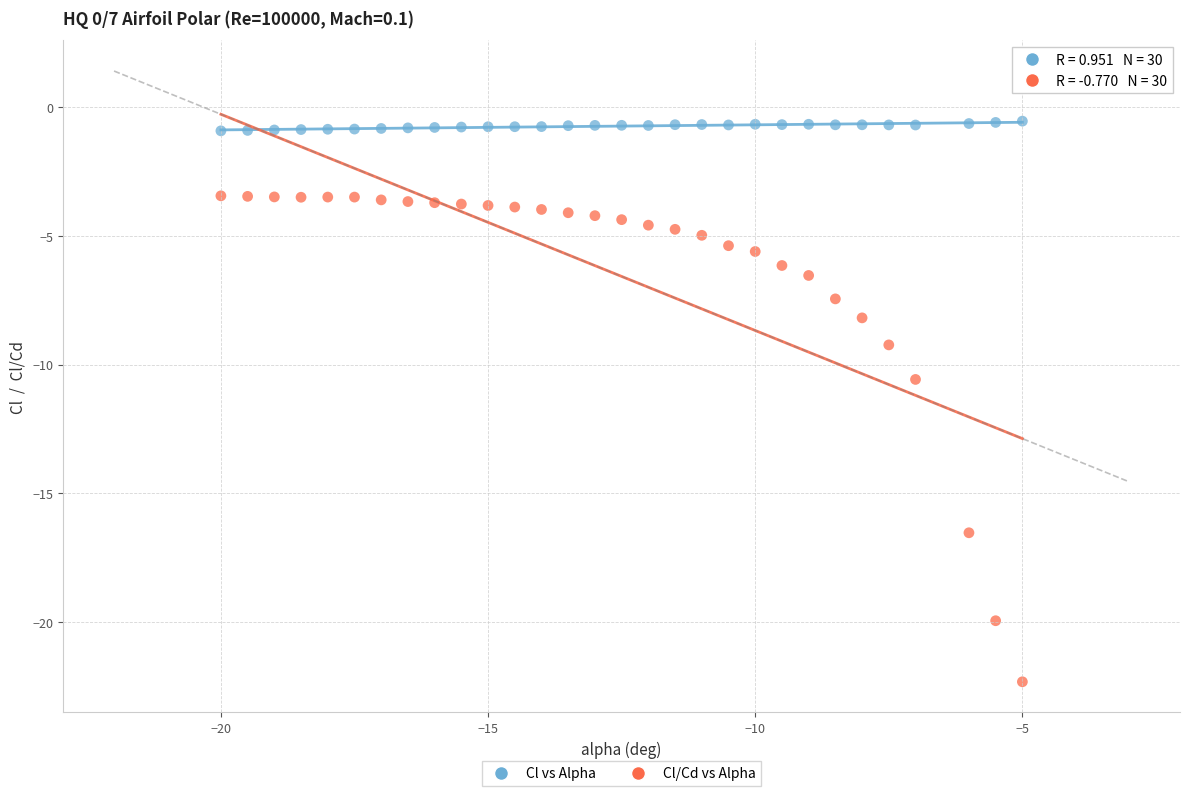

Which series has the largest Y range (max minus min)?

Cl/Cd vs Alpha